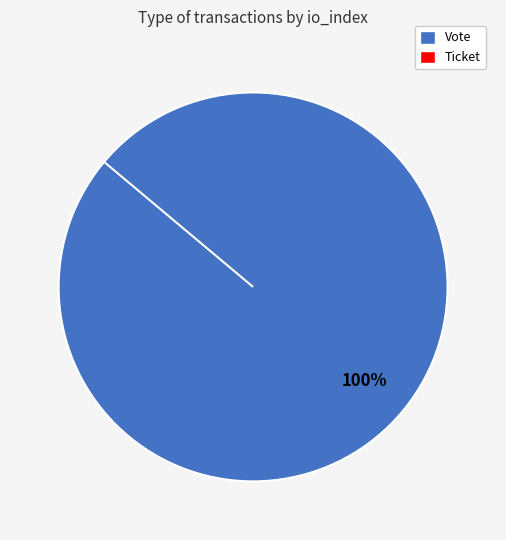

Between Vote and Ticket, which is larger?

Vote